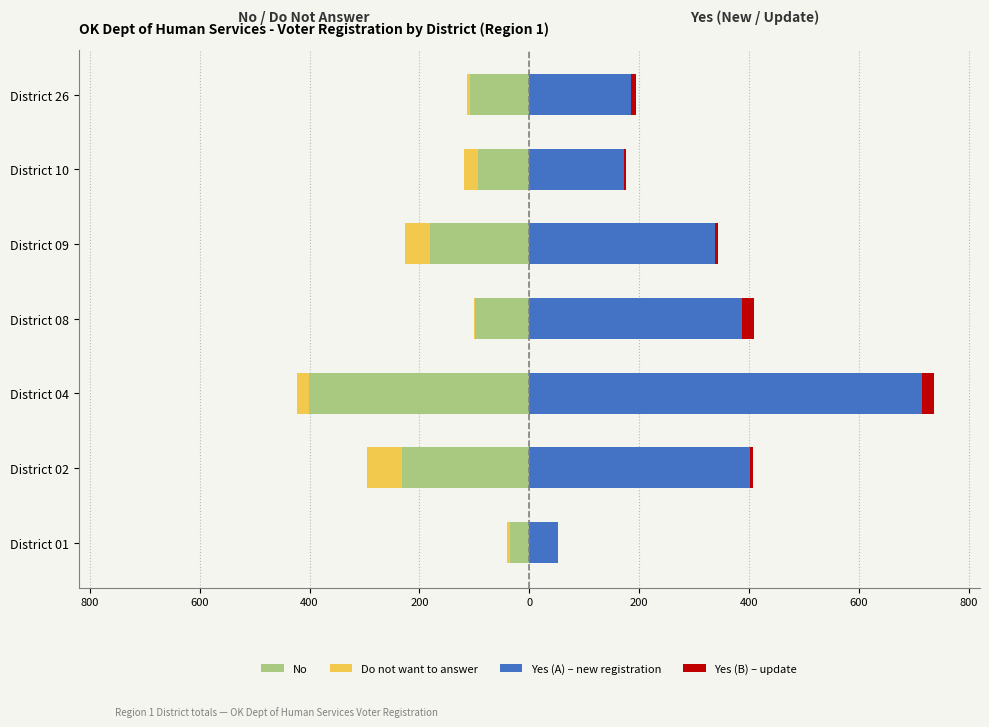

Does the chart contain any negative values?

Yes